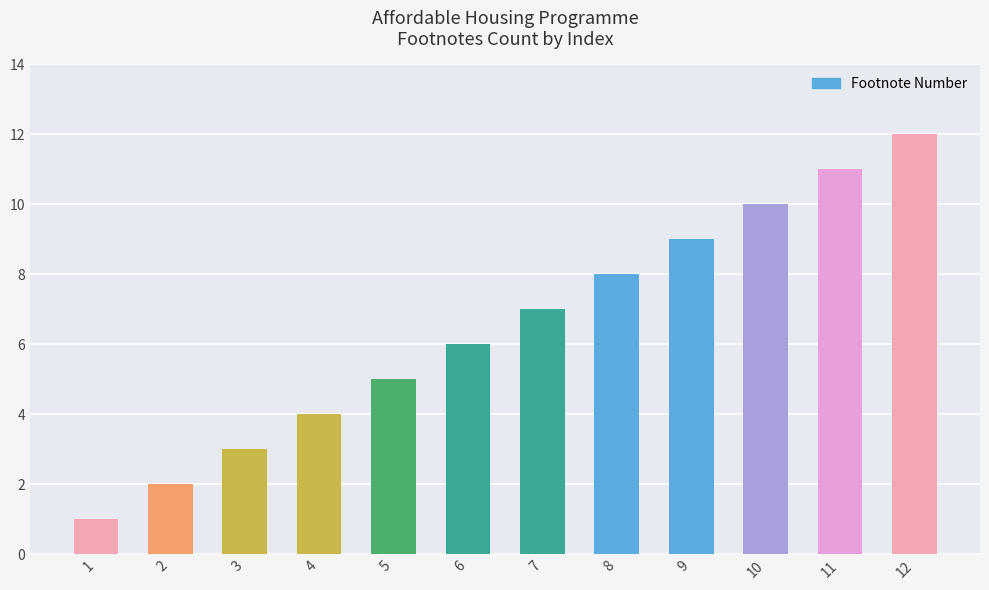

How many series are shown in this chart?

1